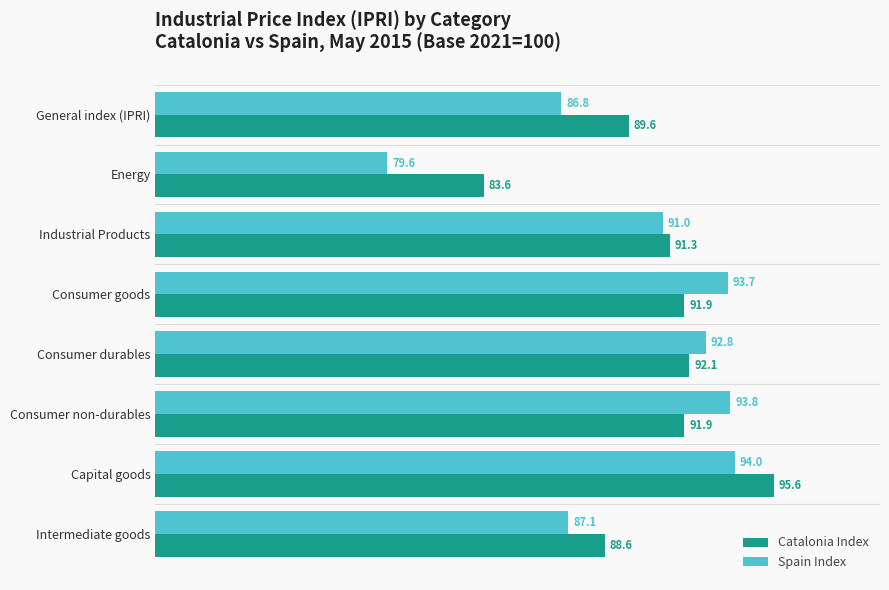

List the series in order of their peak value, highest first.

Catalonia Index, Spain Index